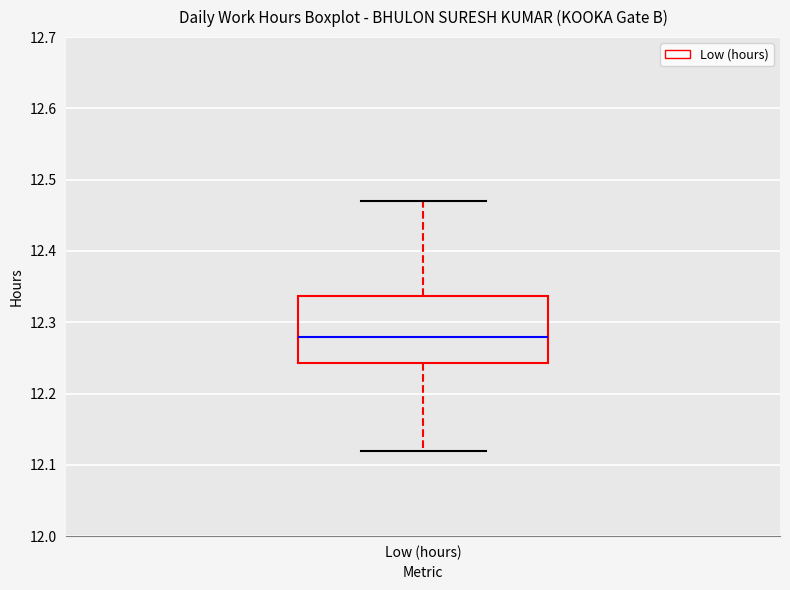

Read this box plot against the y-axis: the position of the median line, the range covered by the box, and the ends of both whiskers. The values are not printed on the chart, so give them approximately, as read against the axis.

median 12.28, box 12.24 to 12.34, whiskers 12.12 to 12.47